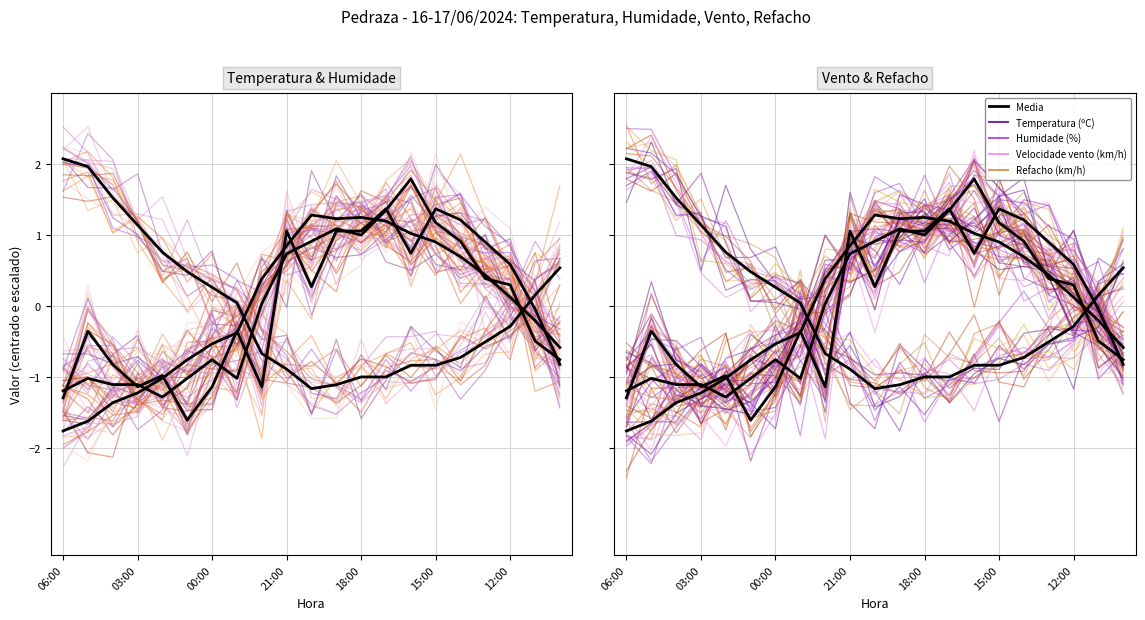

Reading right to left, extract all data points from this chart.

Temperatura (ºC): 10:00=-0.6	11:00=-0.2	12:00=0.1	13:00=0.4	14:00=0.7	15:00=0.9	16:00=1.0	17:00=1.2	18:00=1.2	19:00=1.2	20:00=1.3	21:00=0.9	22:00=0.4	23:00=-0.4	00:00=-0.5	01:00=-0.8	02:00=-1.0	03:00=-1.2	04:00=-1.4	05:00=-1.6	06:00=-1.8
Humidade (%): 10:00=0.5	11:00=0.2	12:00=-0.3	13:00=-0.5	14:00=-0.7	15:00=-0.8	16:00=-0.8	17:00=-1.0	18:00=-1.0	19:00=-1.1	20:00=-1.2	21:00=-0.9	22:00=-0.7	23:00=0.0	00:00=0.3	01:00=0.5	02:00=0.8	03:00=1.1	04:00=1.5	05:00=2.0	06:00=2.1
Velocidade do vento (km/h): 10:00=-0.8	11:00=-0.0	12:00=0.6	13:00=0.9	14:00=1.2	15:00=1.4	16:00=0.7	17:00=1.4	18:00=1.1	19:00=1.1	20:00=0.3	21:00=1.1	22:00=-1.1	23:00=-0.4	00:00=-1.1	01:00=-1.6	02:00=-1.0	03:00=-1.1	04:00=-0.8	05:00=-0.4	06:00=-1.3
Refacho (km/h): 10:00=-0.8	11:00=-0.5	12:00=0.3	13:00=0.4	14:00=0.9	15:00=1.2	16:00=1.8	17:00=1.4	18:00=1.0	19:00=1.1	20:00=0.9	21:00=0.7	22:00=0.0	23:00=-1.0	00:00=-0.8	01:00=-1.0	02:00=-1.3	03:00=-1.1	04:00=-1.1	05:00=-1.0	06:00=-1.2